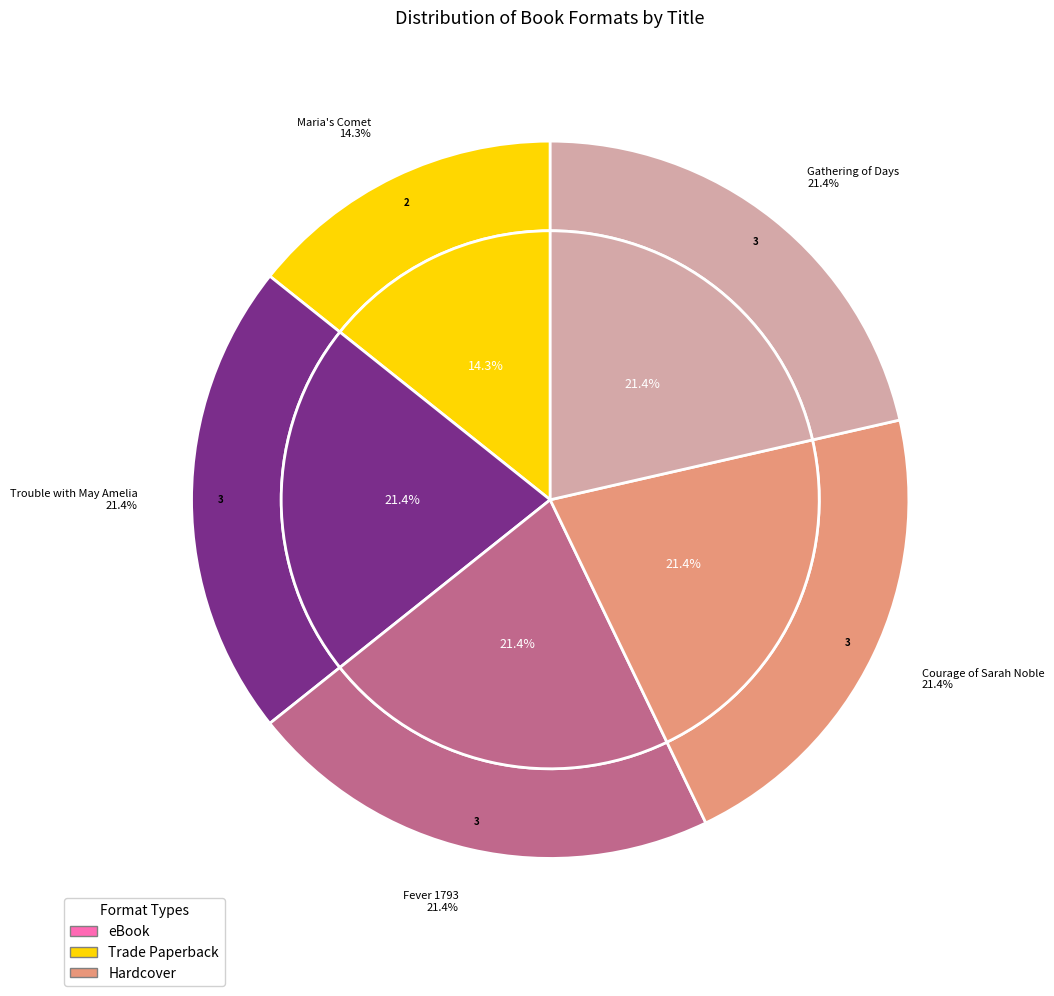

Count the number of slices in the pie.

5